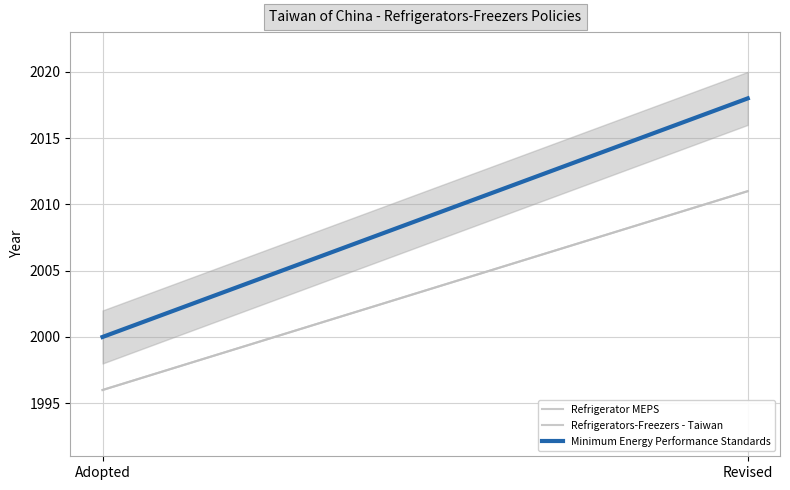

Reading left to right, list all the values displayed in this chart.

Refrigerator MEPS: Adopted=1996	Revised=2011
Refrigerators-Freezers - Taiwan: Adopted=1996	Revised=2011
Minimum Energy Performance Standards: Adopted=2000	Revised=2018